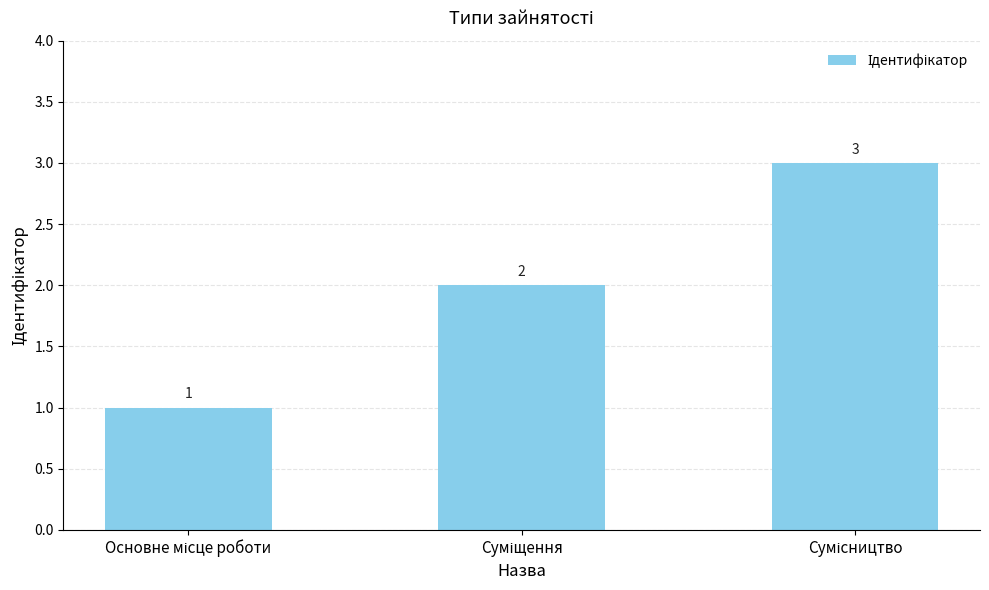

What is the average value?

2